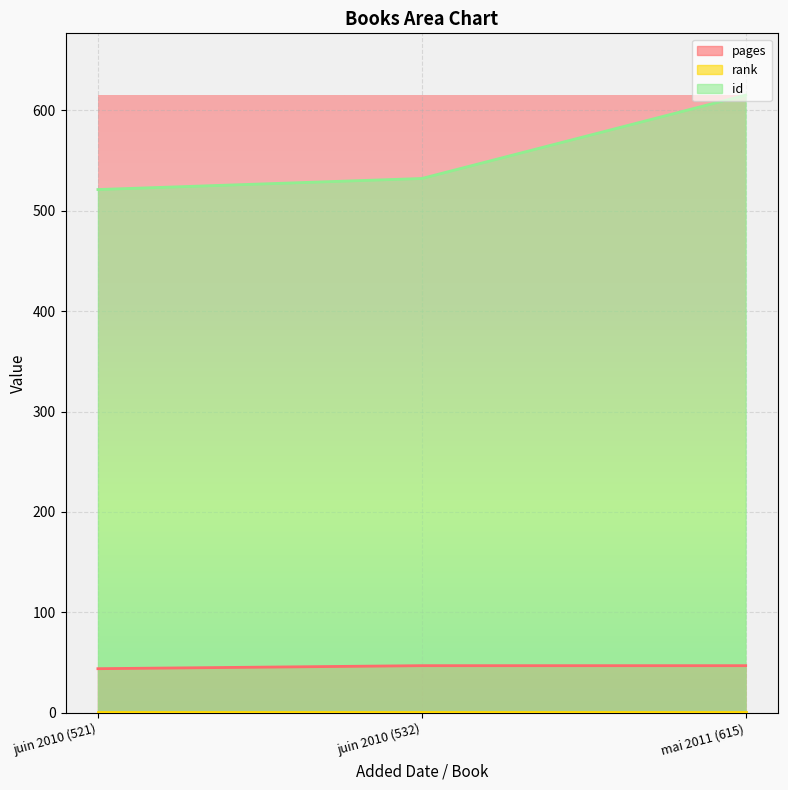

What is the smallest value displayed?

1